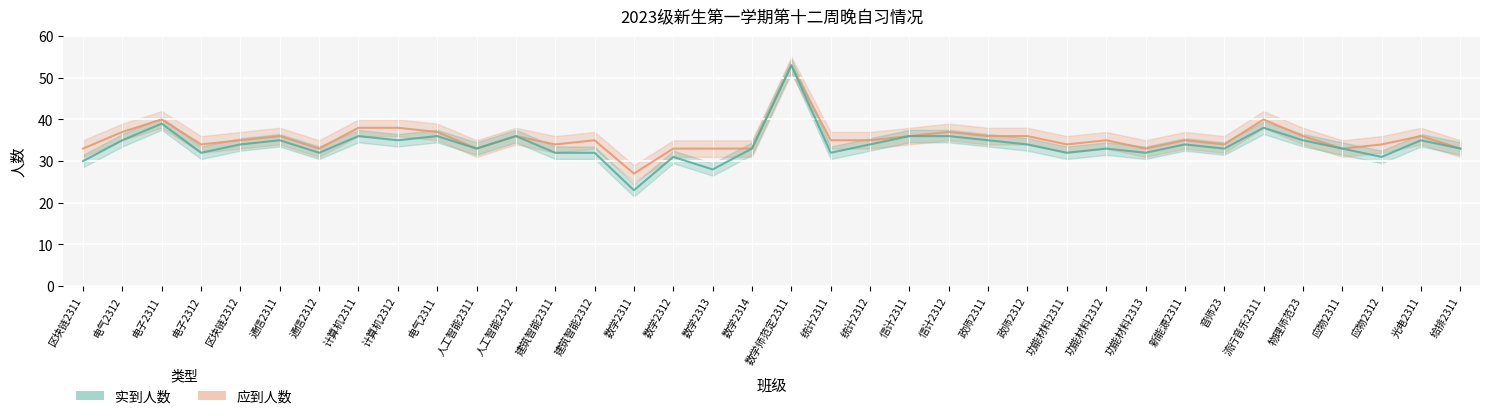

The value of 实到人数 at 政师2311 is 56. True or false?

False